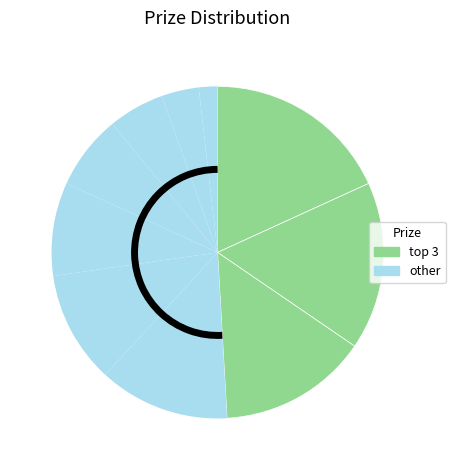

How many slices are in this pie chart?

10